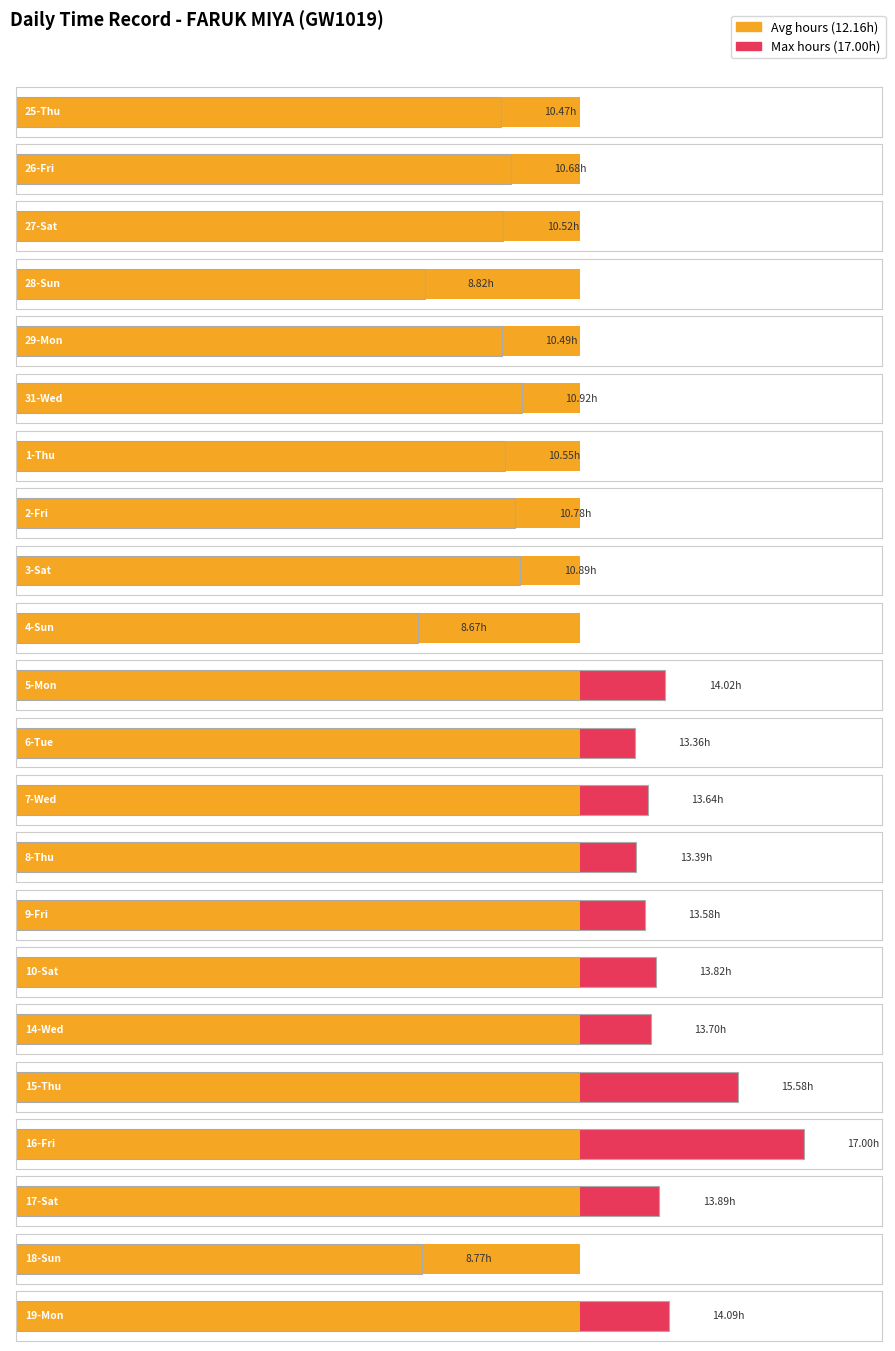

What is the total value across all series at 10-Sat?

13.8